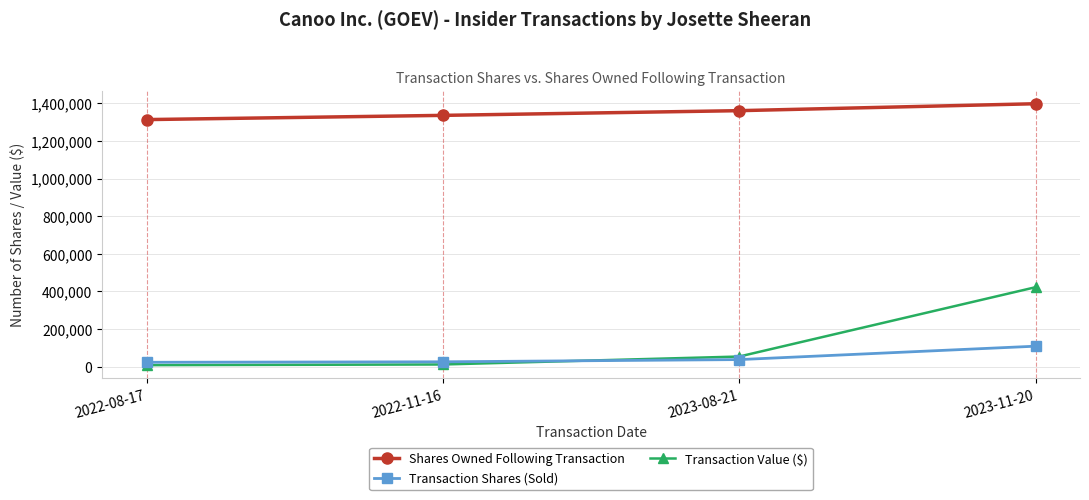

Which series changed the most between 2022-08-17 and 2023-08-21?

Shares Owned Following Transaction